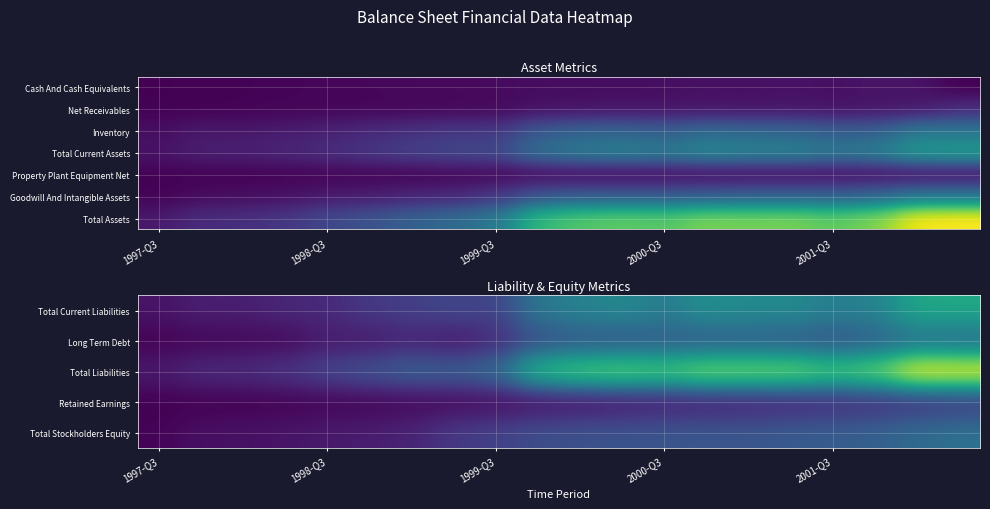

What is the difference between the highest and lowest values at 7?

0.3